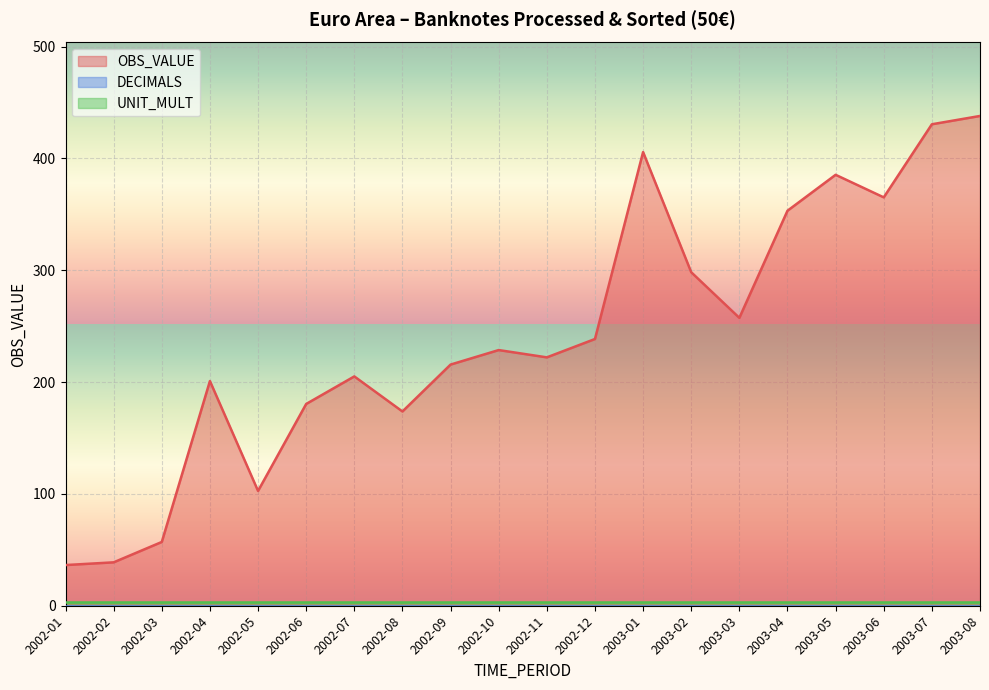

Rank the series at 2002-06 from lowest to highest value.

DECIMALS, UNIT_MULT, OBS_VALUE